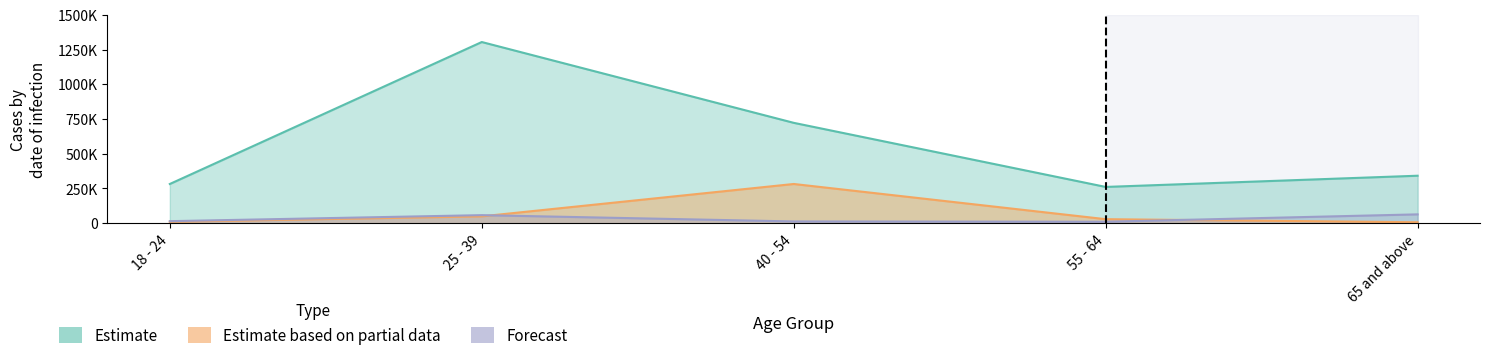

Which has a higher value, 65 and above or 18 - 24?

65 and above